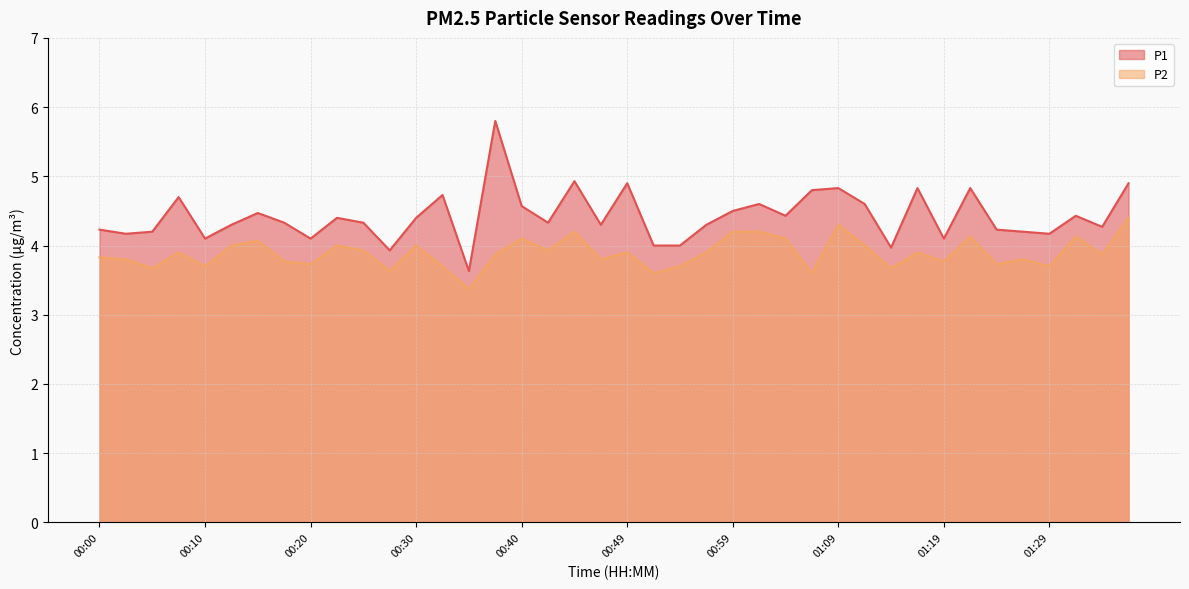

What is the sum of the P2 values at 00:54 and 00:25?

7.6